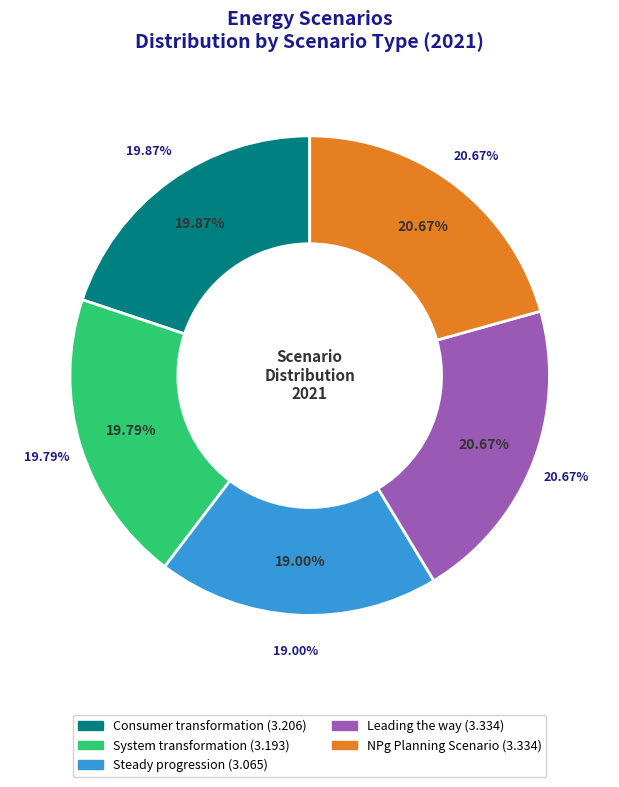

The Steady progression slice represents 19% of the pie. True or false?

True